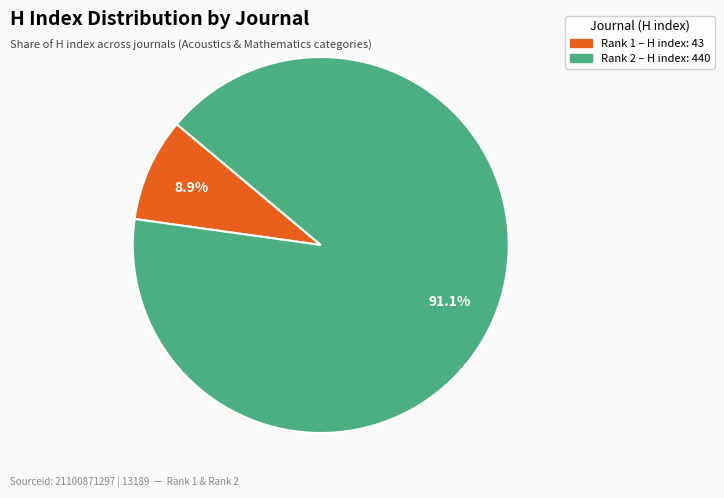

Is there any slice that represents more than half of the pie?

Yes